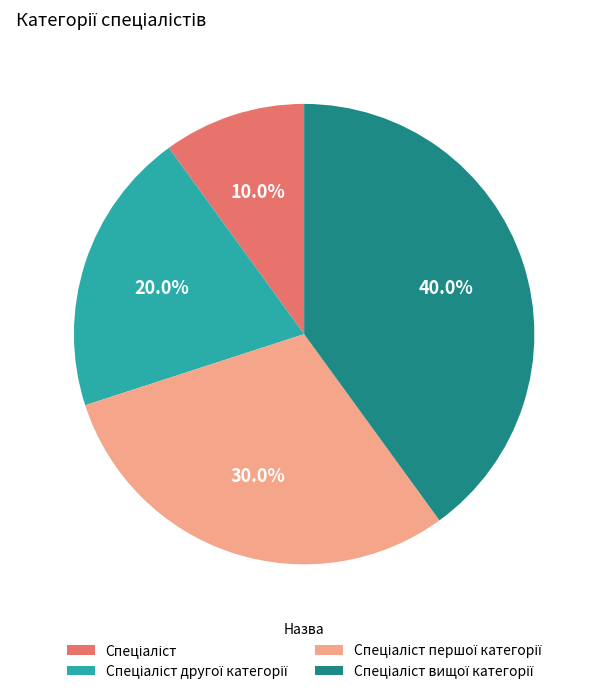

Is there any slice that represents more than half of the pie?

No